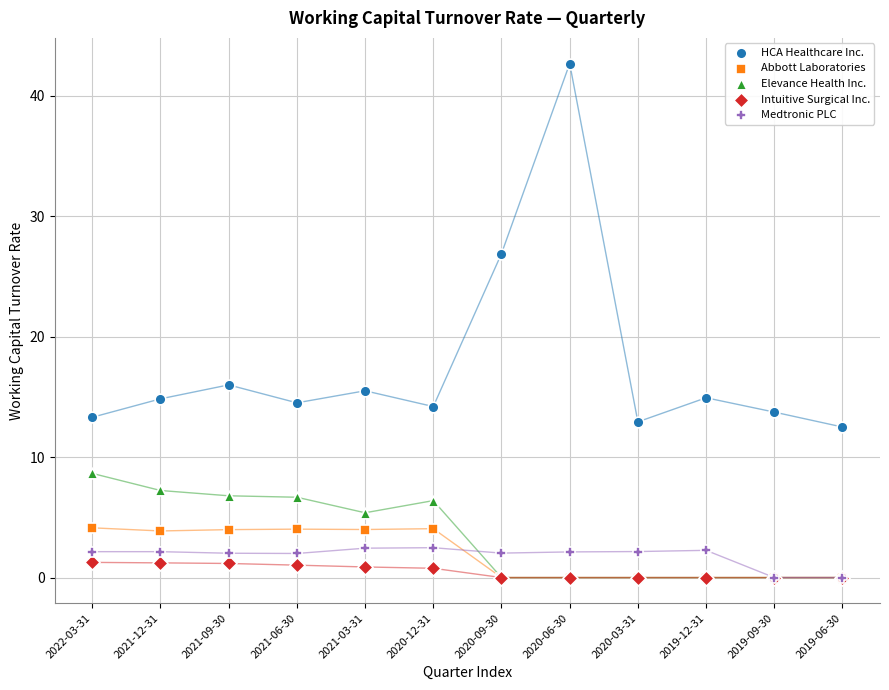

Across all series, what Y value is closest to 21?

16.0